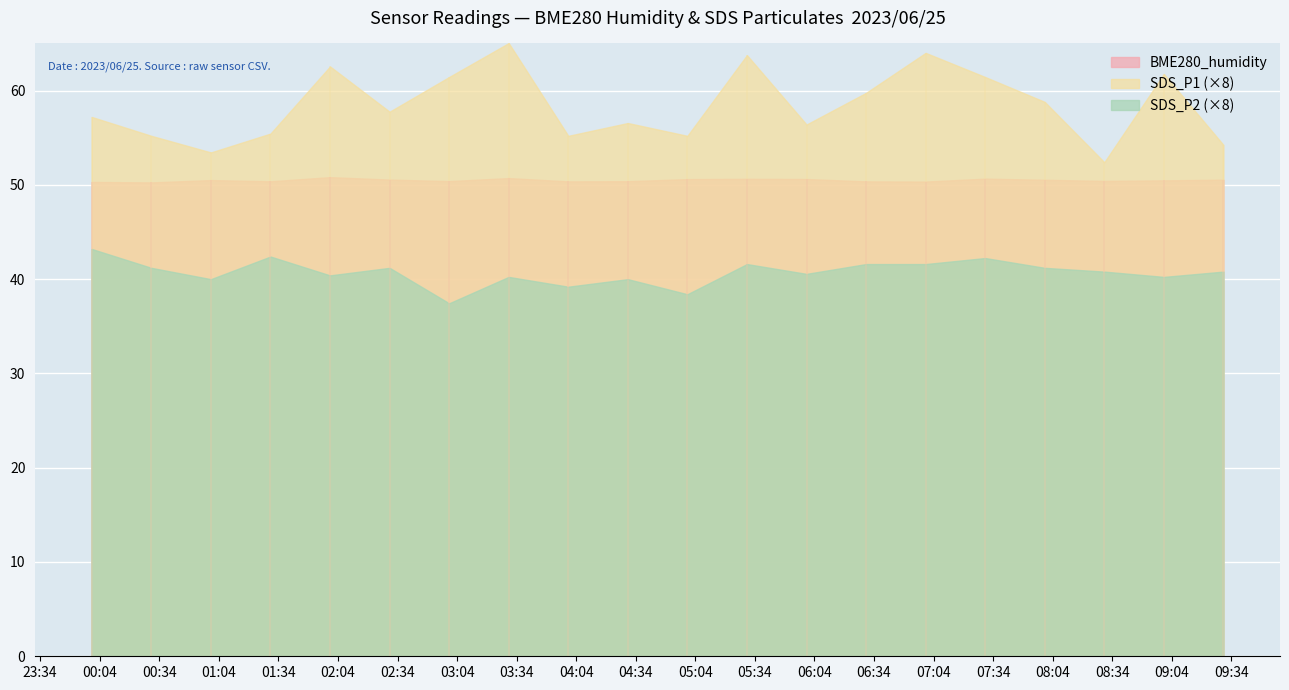

Does the chart display data point markers on the line(s)?

No